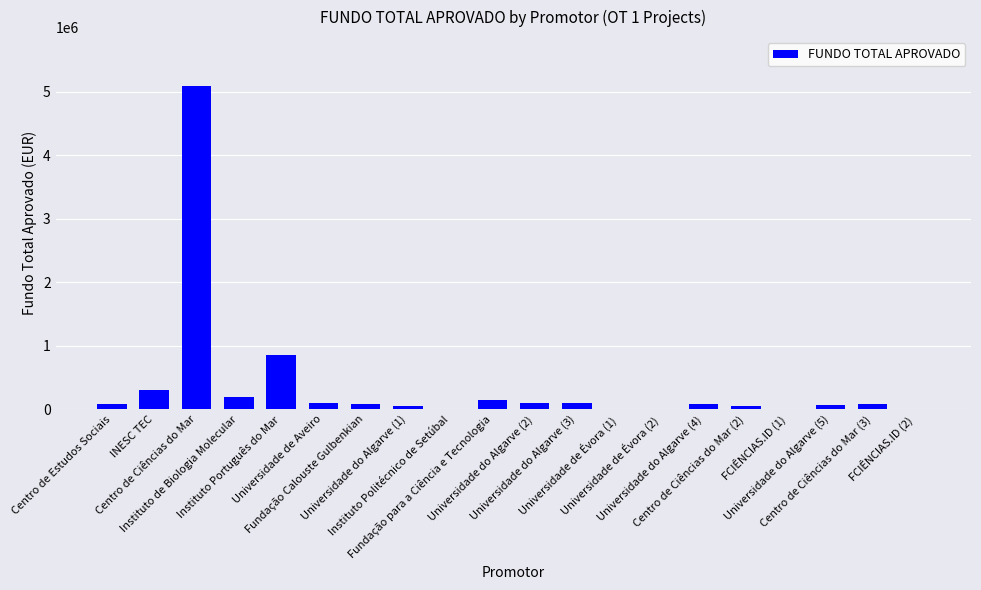

What is the maximum value shown in the chart?

5100166.0